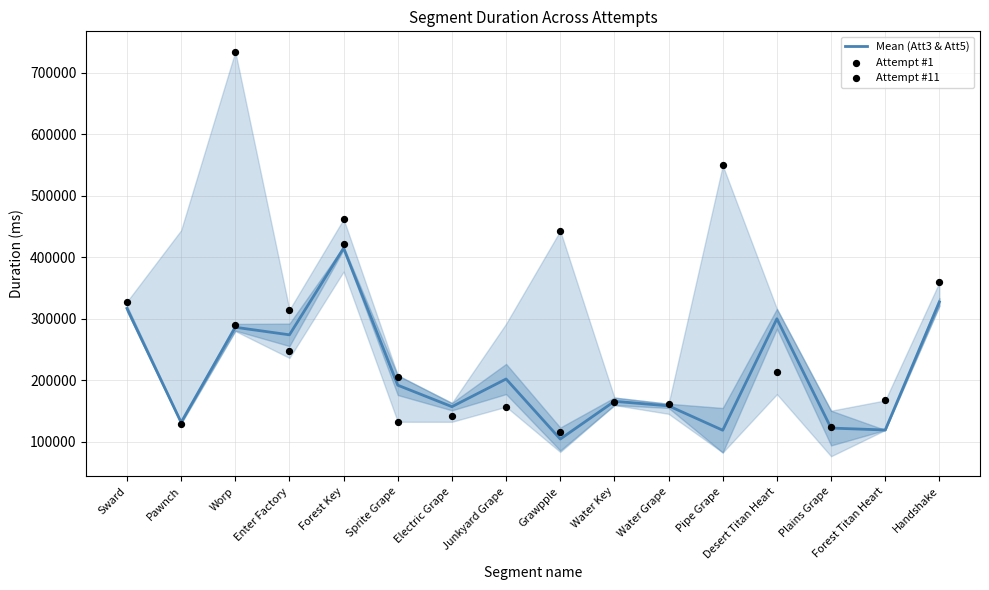

Which series has the largest Y range (max minus min)?

Attempt #1